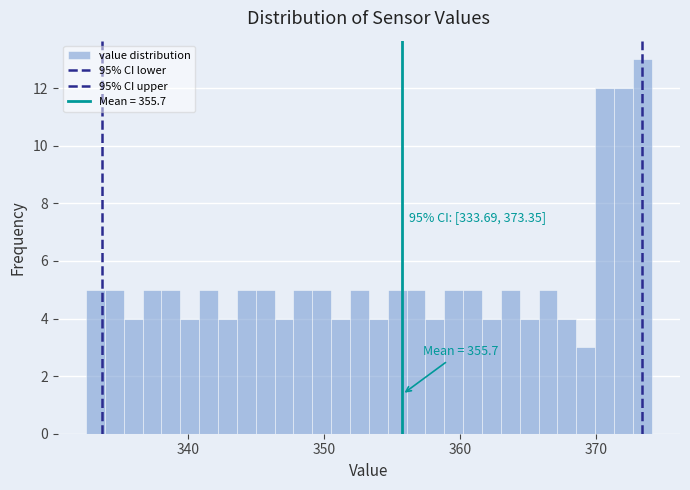

Read against the x-axis, roughly where is the centre of the tallest bar?

373